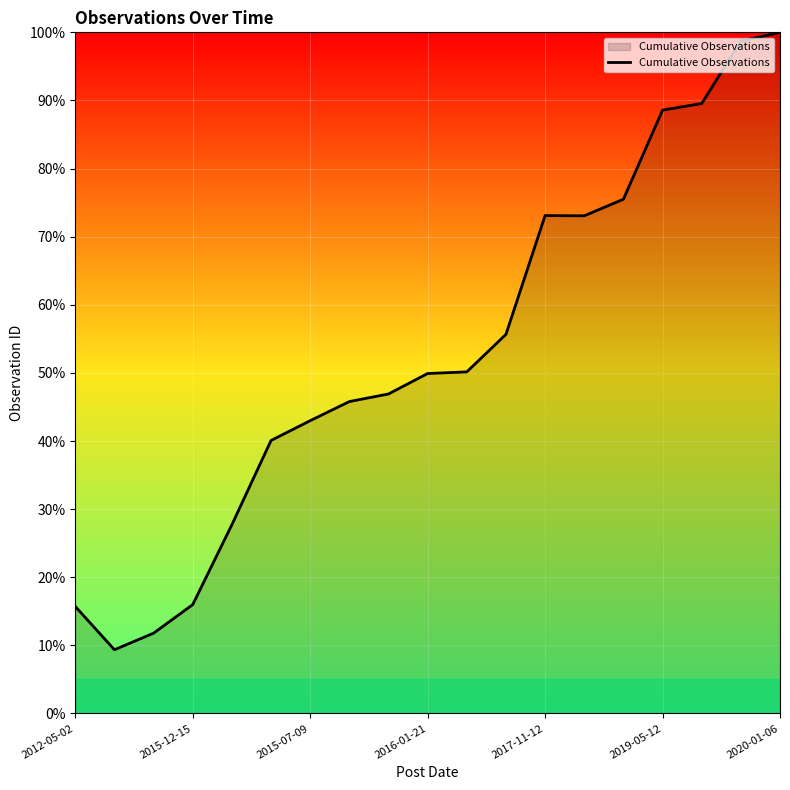

What is the greatest value displayed?

100.0